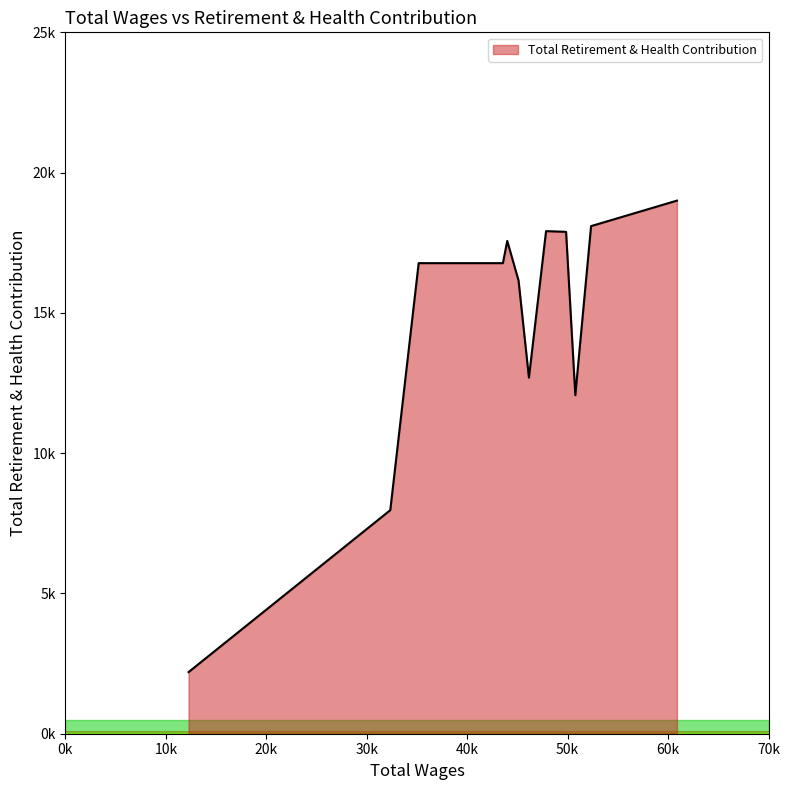

What is the greatest value displayed?

19002